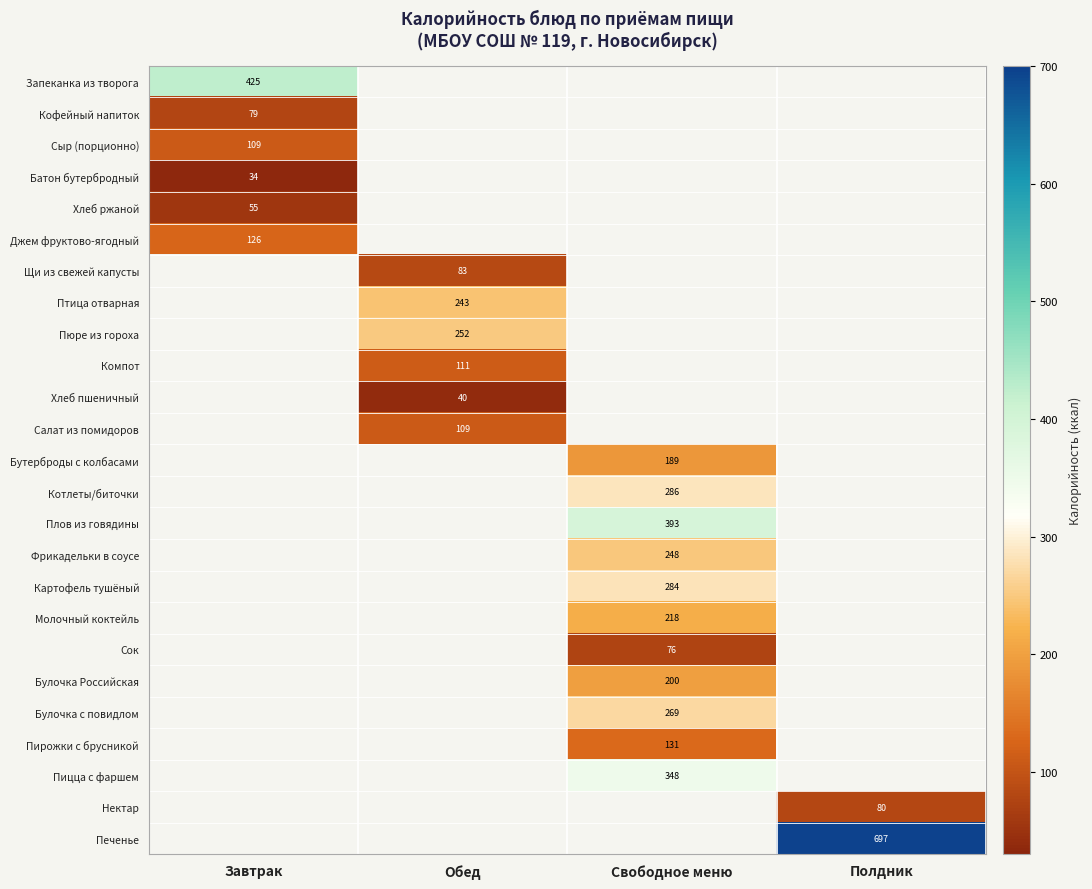

Is it true that Сыр (порционно) equals 109 at Завтрак?

True